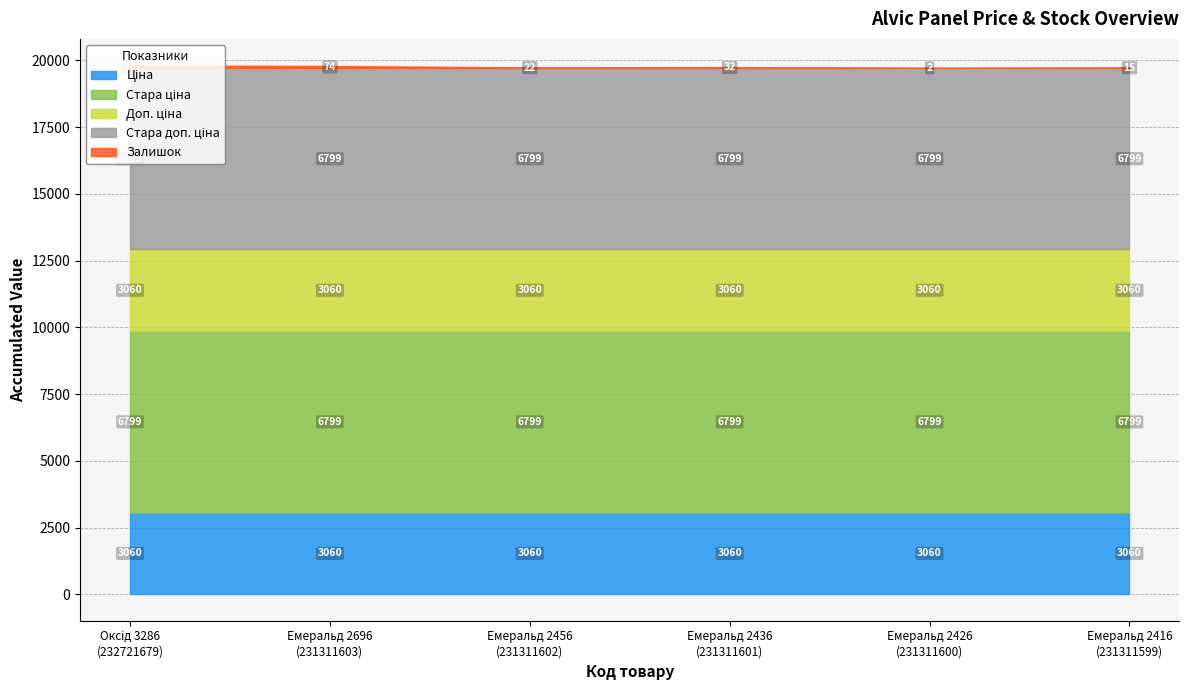

Which series changed the most between 231311602 and 231311600?

Залишок